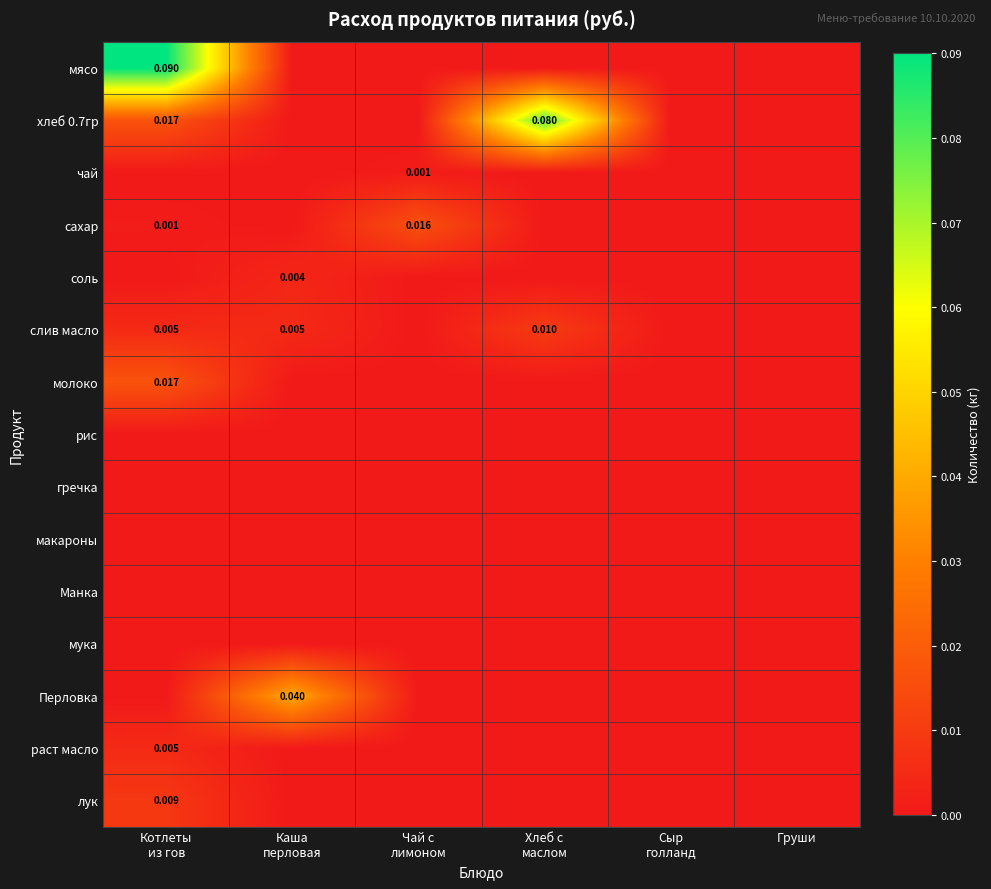

What is the total value across all series at Хлеб с
маслом?

0.1